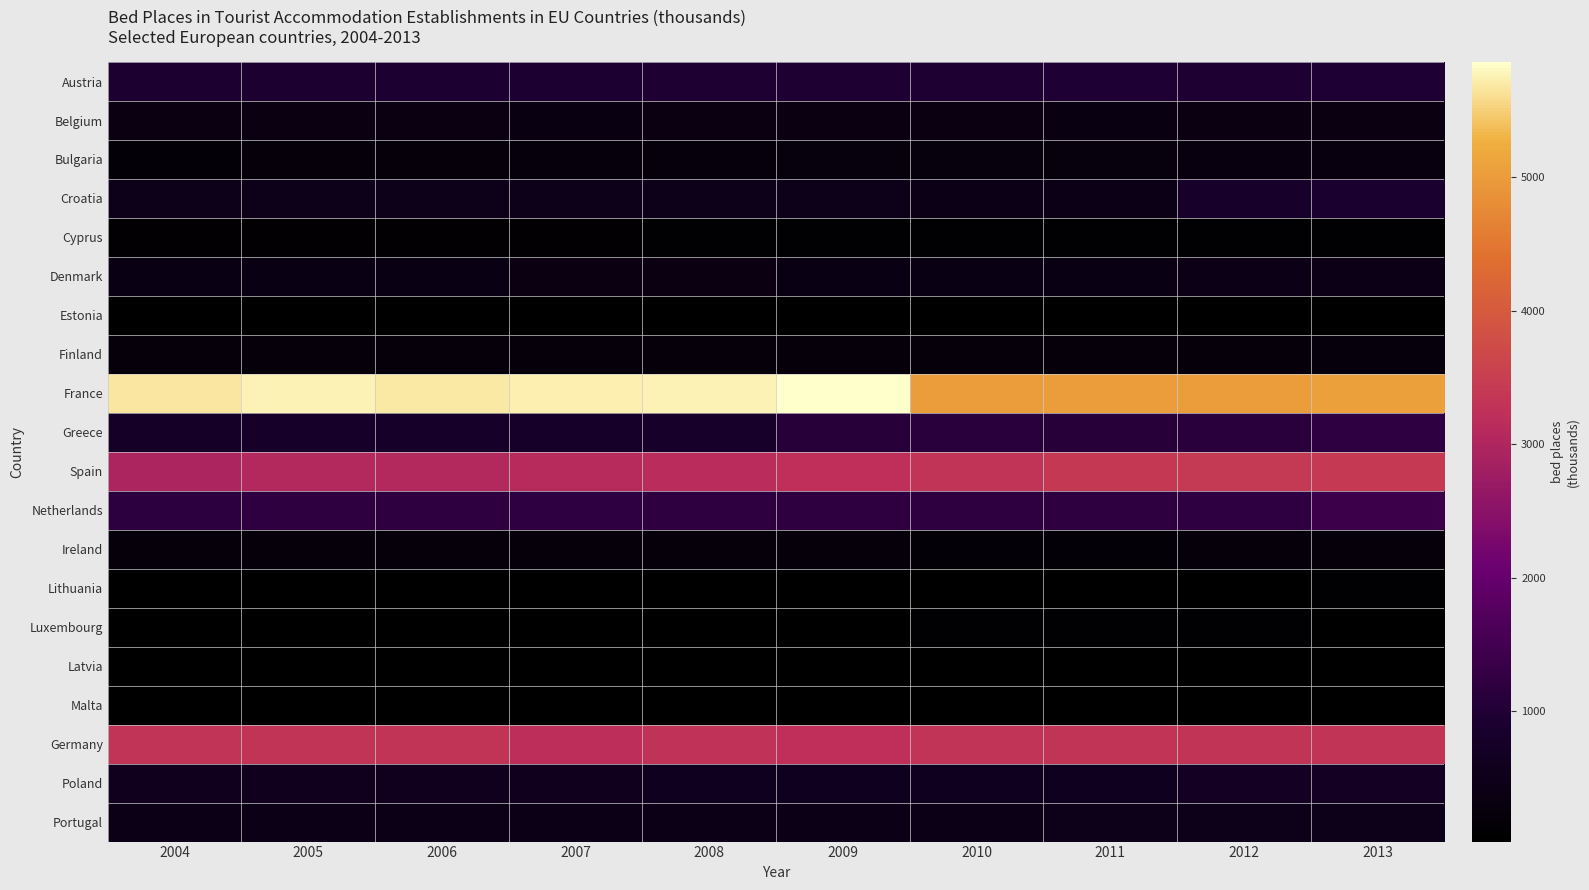

At how many categories does at least one series exceed 2779?

10